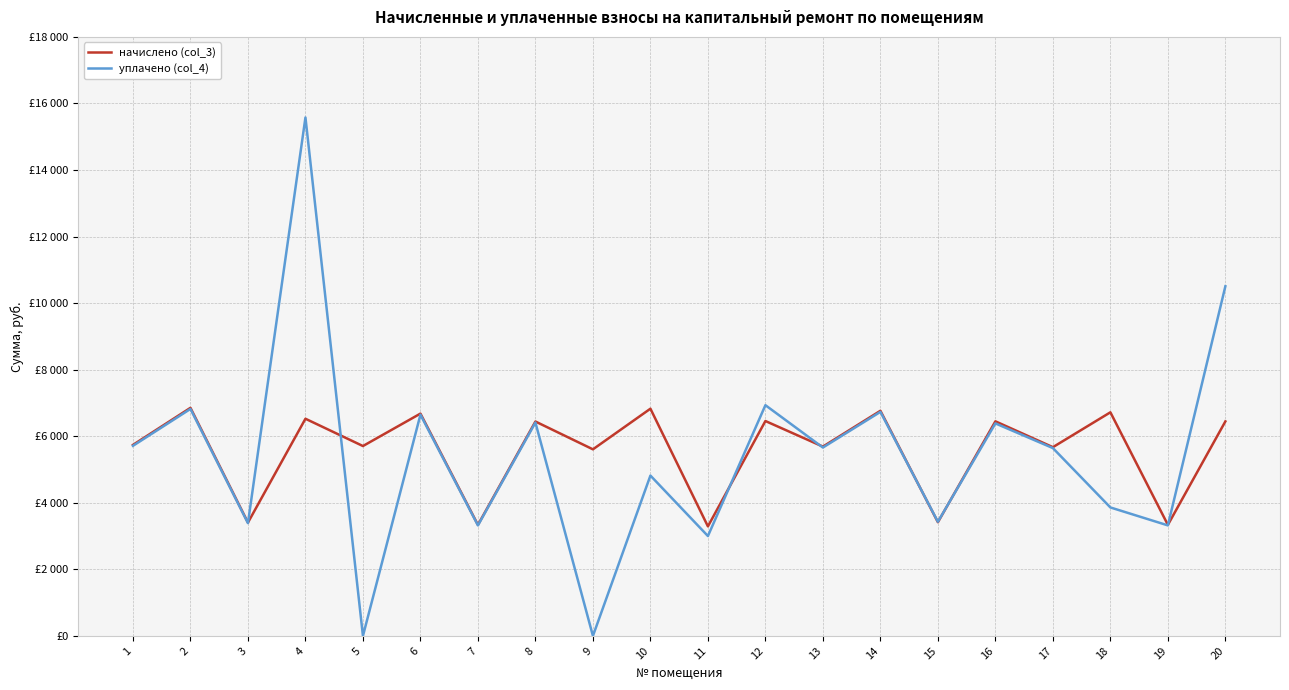

What are all the series names shown in the legend?

начислено (col_3), уплачено (col_4)